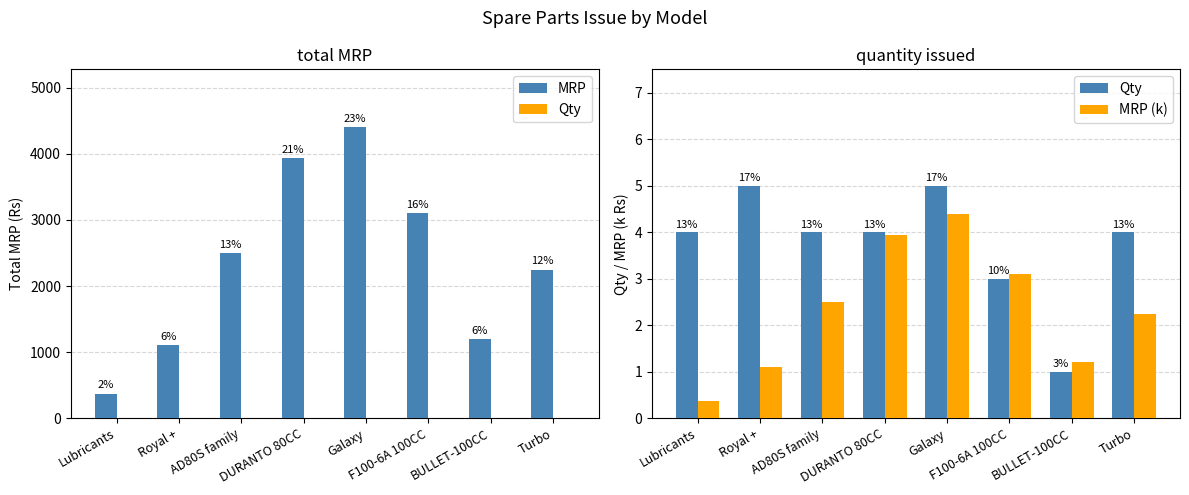

At which category does the chart reach its minimum across all series?

Lubricants